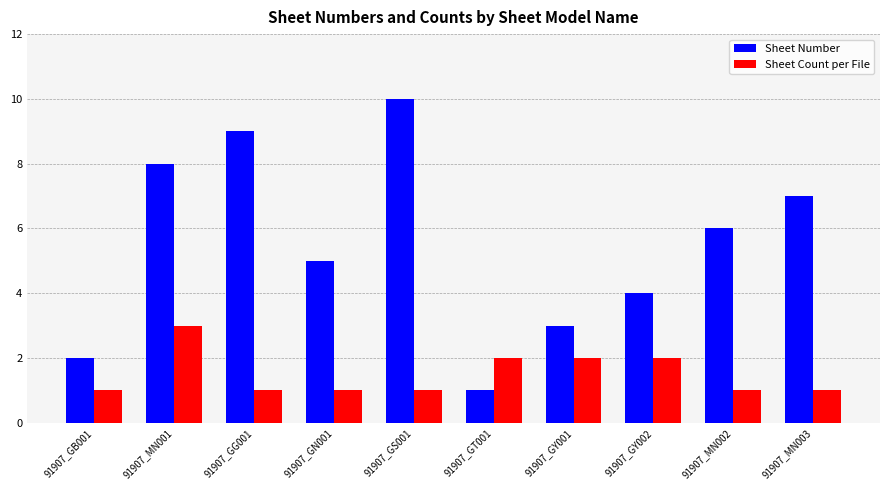

Which series has the largest range (max minus min)?

Sheet Number